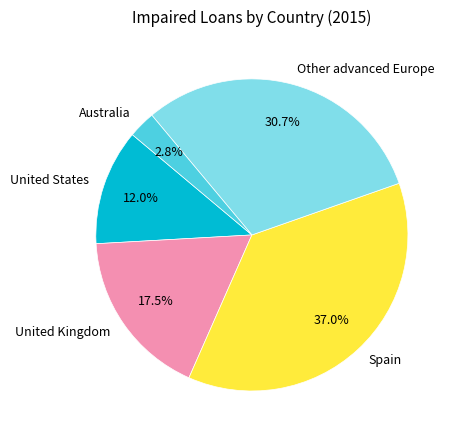

Which category has the biggest portion of the pie?

Spain